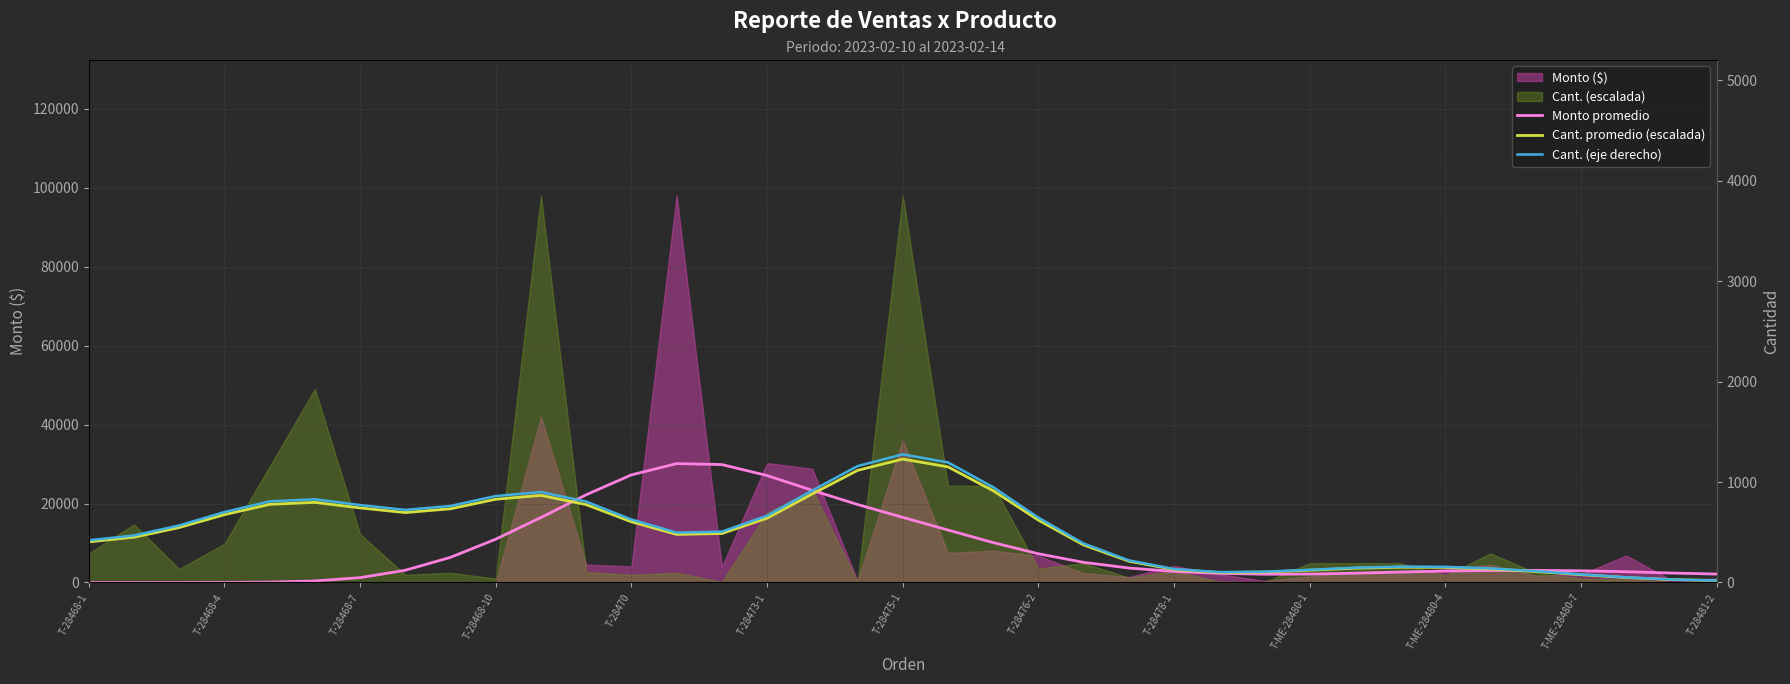

True or false: Cant. (eje derecho) and Monto promedio cross at least once.

True